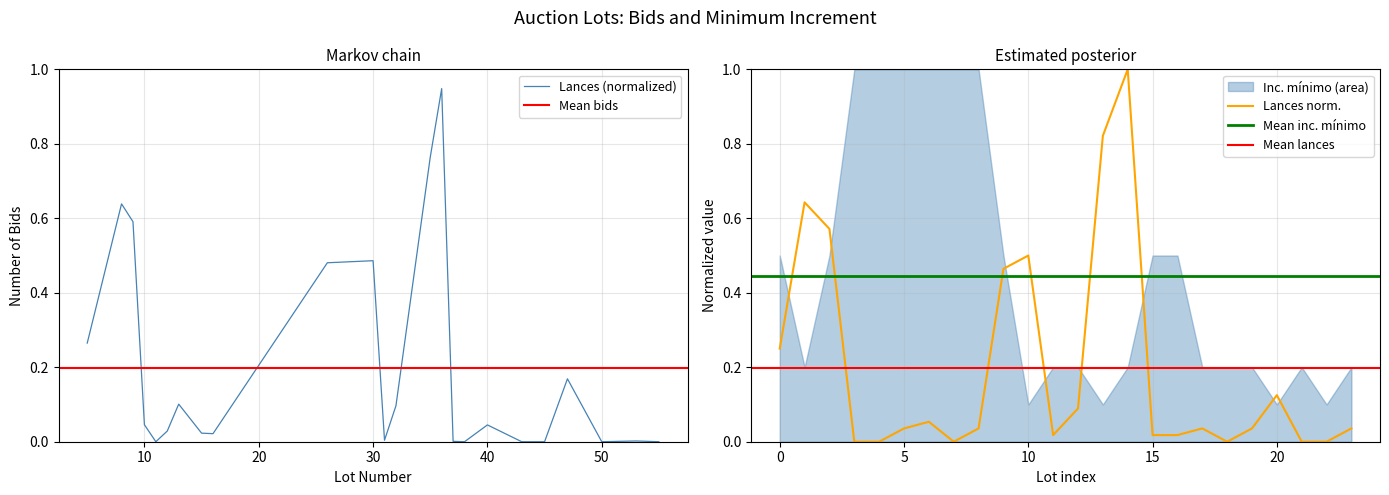

At which category does the data reach its first local peak?

8